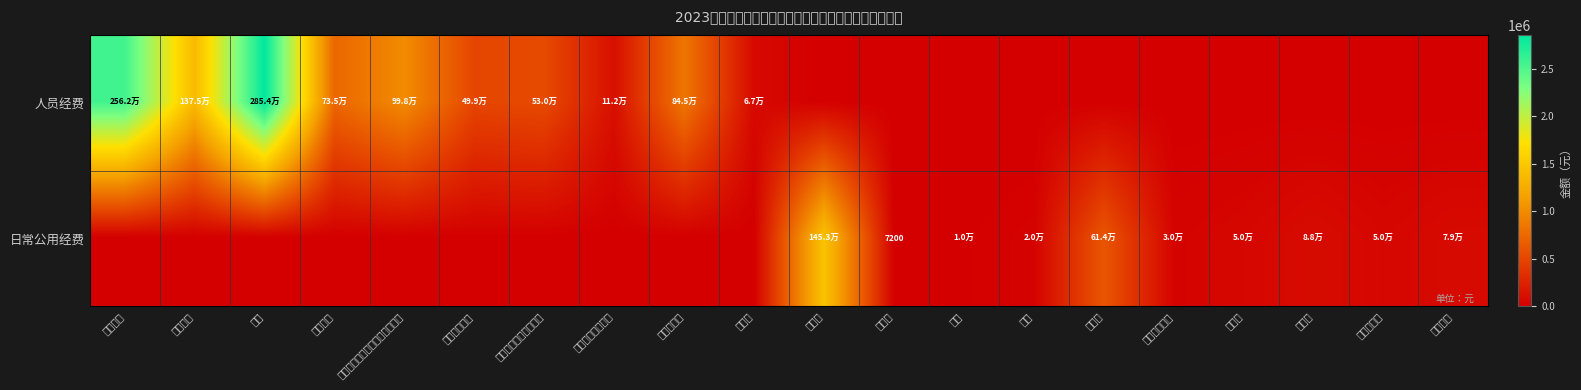

Between 会议费 and 绩效工资, which is larger?

绩效工资